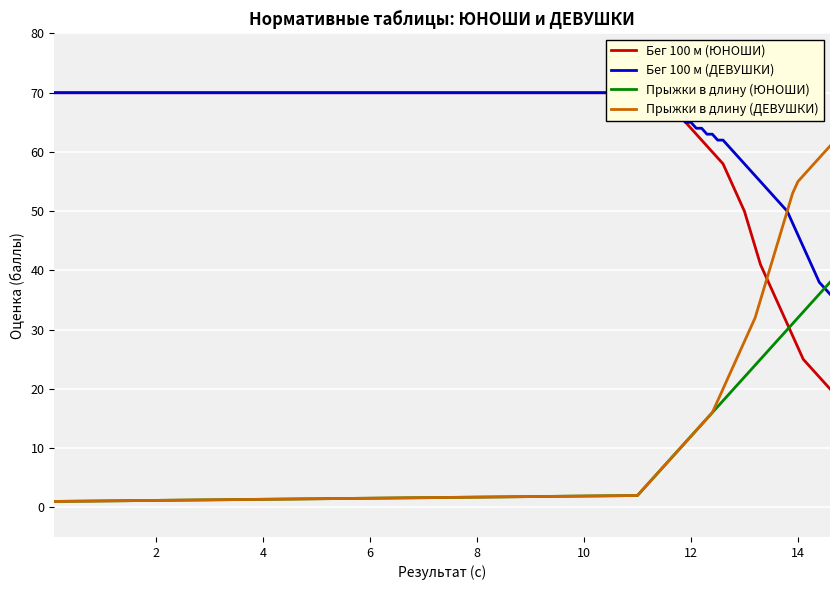

At how many categories does at least one series exceed 44?

38